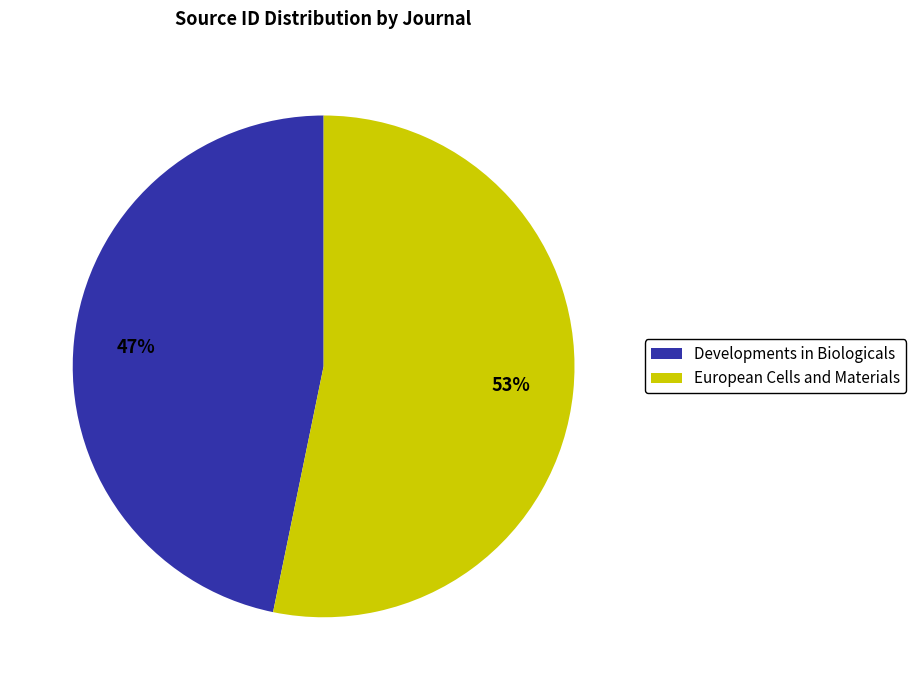

Which slice is the largest?

European Cells and Materials